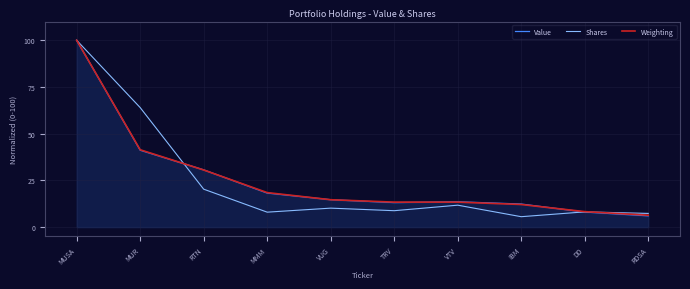

Which series changed the most between MMM and DD?

Weighting